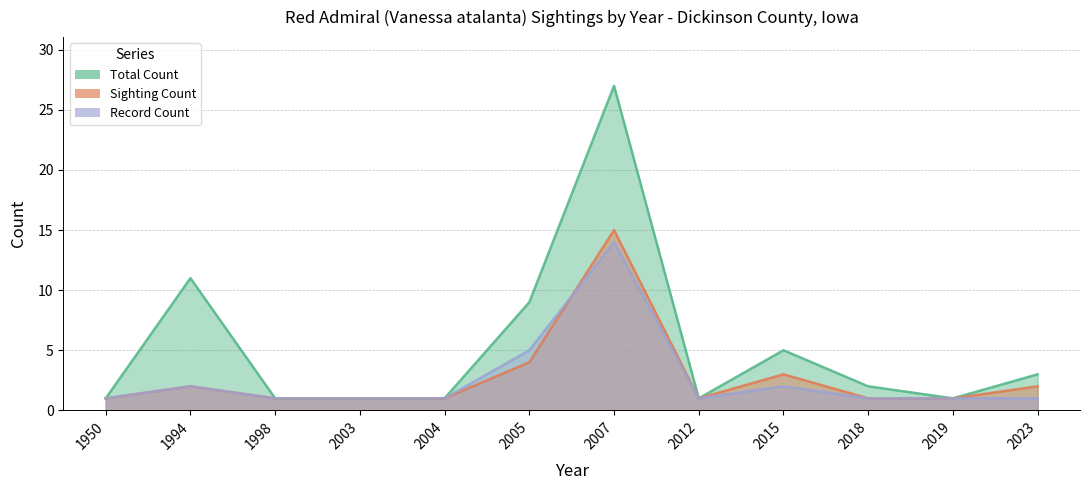

Which category has the highest value in the Record Count series?

2007